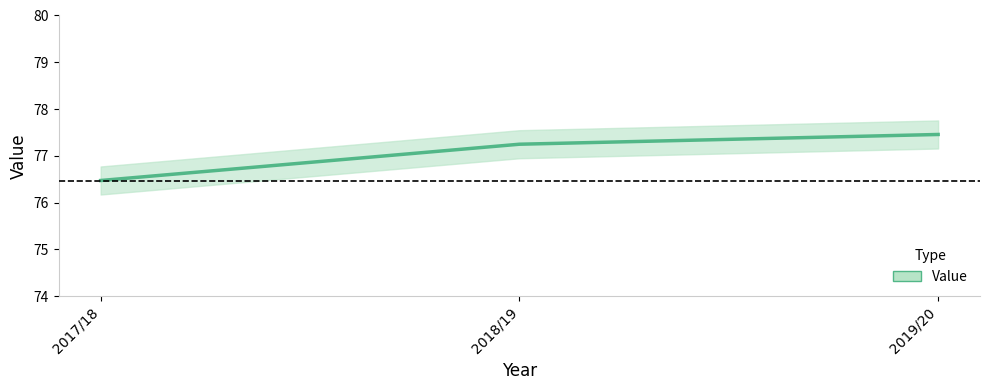

At which label does the data first exceed 77?

2018/19